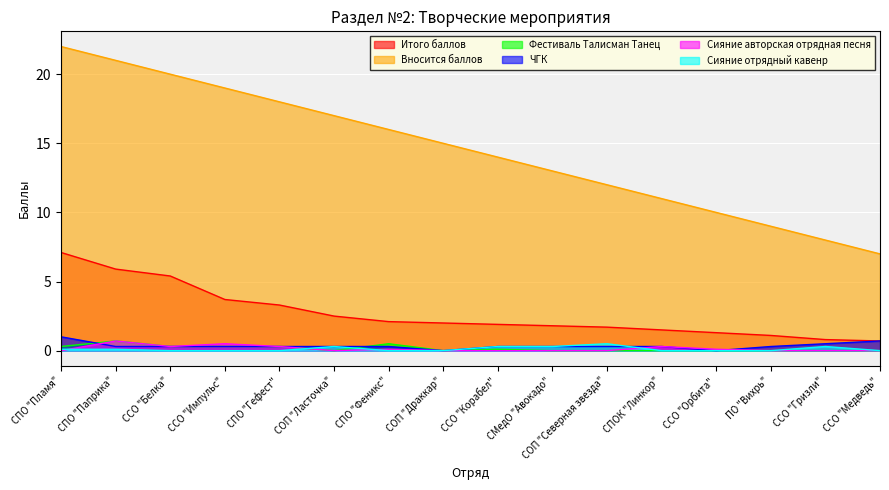

Reading right to left, list all the values displayed in this chart.

Итого баллов: ССО "Медведь"=0.7	ССО "Гризли"=0.8	ПО "Вихрь"=1.1	ССО "Орбита"=1.3	СПОК "Линкор"=1.5	СОП "Северная звезда"=1.7	СМедО "Авокадо"=1.8	ССО "Корабел"=1.9	СОП "Драккар"=2.0	СПО "Феникс"=2.1	СОП "Ласточка"=2.5	СПО "Гефест"=3.3	ССО "Импульс"=3.7	ССО "Белка"=5.4	СПО "Паприка"=5.9	СПО "Пламя"=7.1
Вносится баллов: ССО "Медведь"=7.0	ССО "Гризли"=8.0	ПО "Вихрь"=9.0	ССО "Орбита"=10.0	СПОК "Линкор"=11.0	СОП "Северная звезда"=12.0	СМедО "Авокадо"=13.0	ССО "Корабел"=14.0	СОП "Драккар"=15.0	СПО "Феникс"=16.0	СОП "Ласточка"=17.0	СПО "Гефест"=18.0	ССО "Импульс"=19.0	ССО "Белка"=20.0	СПО "Паприка"=21.0	СПО "Пламя"=22.0
Фестиваль Талисман Танец: ССО "Медведь"=0.0	ССО "Гризли"=0.0	ПО "Вихрь"=0.0	ССО "Орбита"=0.0	СПОК "Линкор"=0.0	СОП "Северная звезда"=0.0	СМедО "Авокадо"=0.0	ССО "Корабел"=0.1	СОП "Драккар"=0.0	СПО "Феникс"=0.5	СОП "Ласточка"=0.0	СПО "Гефест"=0.3	ССО "Импульс"=0.3	ССО "Белка"=0.3	СПО "Паприка"=0.7	СПО "Пламя"=0.3
ЧГК: ССО "Медведь"=0.7	ССО "Гризли"=0.5	ПО "Вихрь"=0.3	ССО "Орбита"=0.0	СПОК "Линкор"=0.3	СОП "Северная звезда"=0.3	СМедО "Авокадо"=0.3	ССО "Корабел"=0.3	СОП "Драккар"=0.0	СПО "Феникс"=0.3	СОП "Ласточка"=0.3	СПО "Гефест"=0.3	ССО "Импульс"=0.3	ССО "Белка"=0.3	СПО "Паприка"=0.3	СПО "Пламя"=1.0
Сияние авторская отрядная песня: ССО "Медведь"=0.0	ССО "Гризли"=0.0	ПО "Вихрь"=0.0	ССО "Орбита"=0.1	СПОК "Линкор"=0.3	СОП "Северная звезда"=0.0	СМедО "Авокадо"=0.0	ССО "Корабел"=0.0	СОП "Драккар"=0.0	СПО "Феникс"=0.1	СОП "Ласточка"=0.0	СПО "Гефест"=0.3	ССО "Импульс"=0.5	ССО "Белка"=0.3	СПО "Паприка"=0.7	СПО "Пламя"=0.0
Сияние отрядный кавенр: ССО "Медведь"=0.0	ССО "Гризли"=0.3	ПО "Вихрь"=0.0	ССО "Орбита"=0.0	СПОК "Линкор"=0.0	СОП "Северная звезда"=0.5	СМедО "Авокадо"=0.3	ССО "Корабел"=0.3	СОП "Драккар"=0.0	СПО "Феникс"=0.0	СОП "Ласточка"=0.3	СПО "Гефест"=0.0	ССО "Импульс"=0.0	ССО "Белка"=0.0	СПО "Паприка"=0.1	СПО "Пламя"=0.1